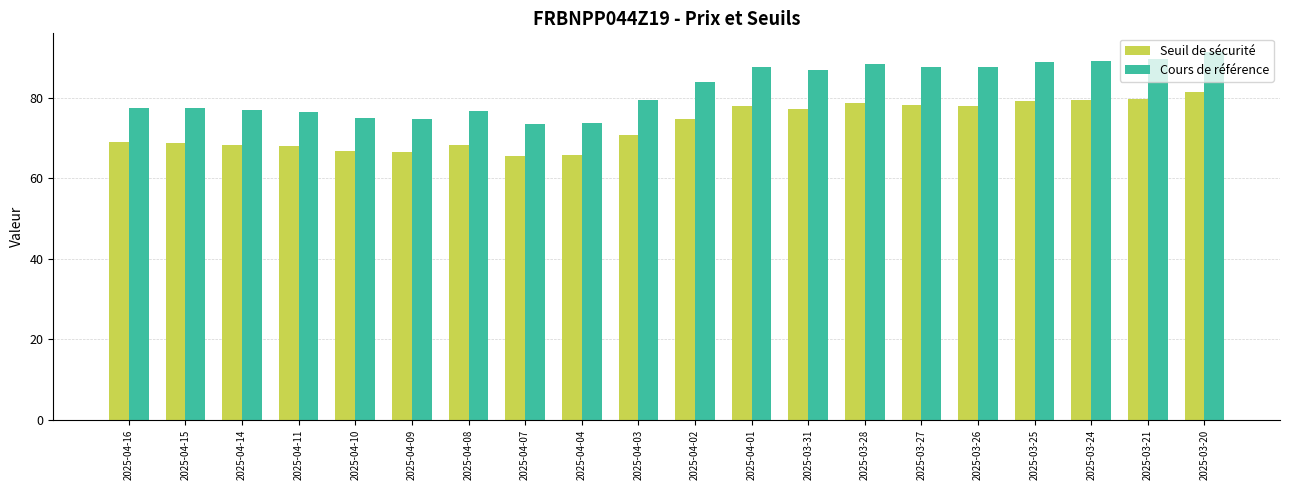

Which series has the largest range (max minus min)?

Cours de référence